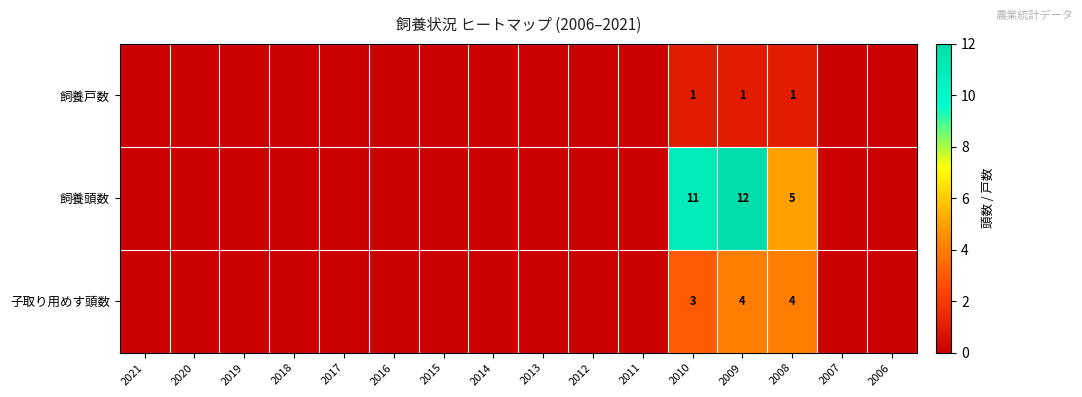

The 子取り用めす頭数 series shows 4 at 2008. True or false?

True